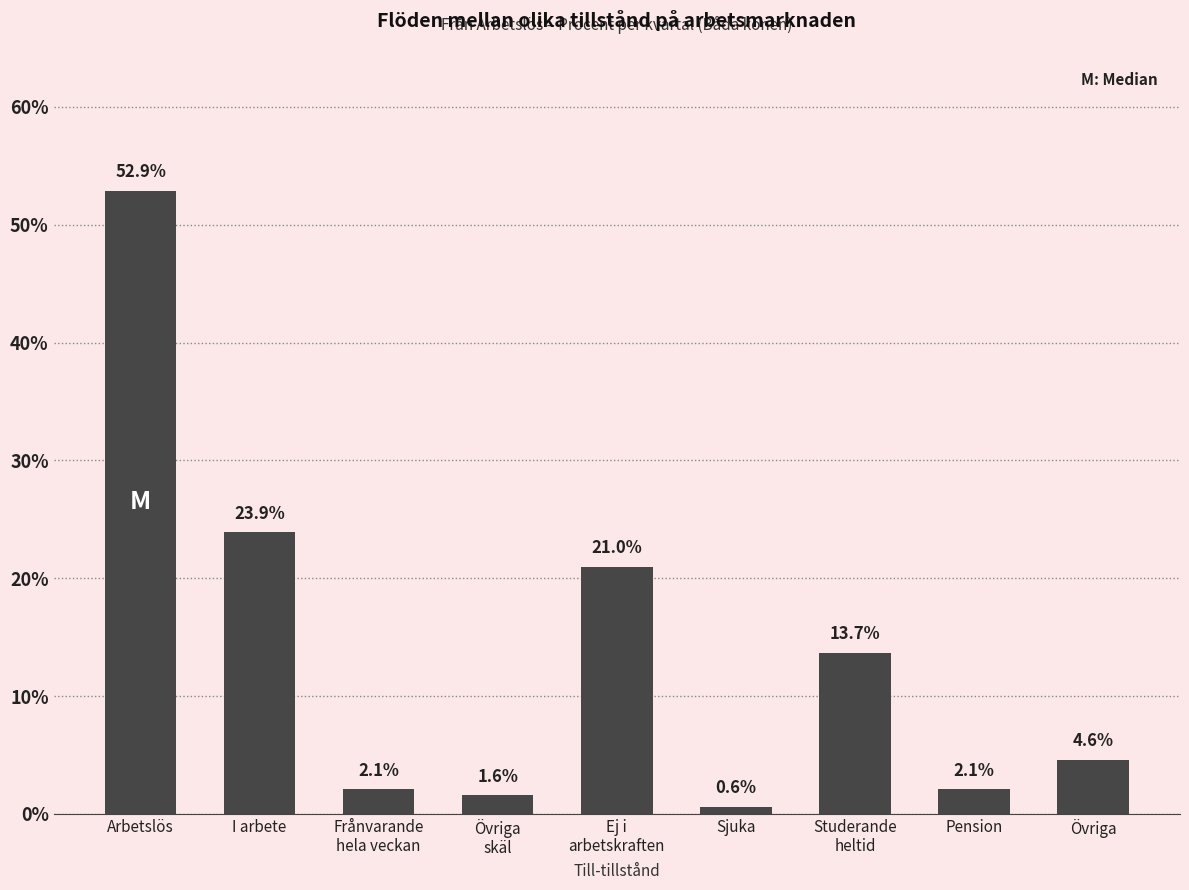

Reading left to right, transcribe all the data shown in this chart.

52.9	23.9	2.1	1.6	21.0	0.6	13.7	2.1	4.6